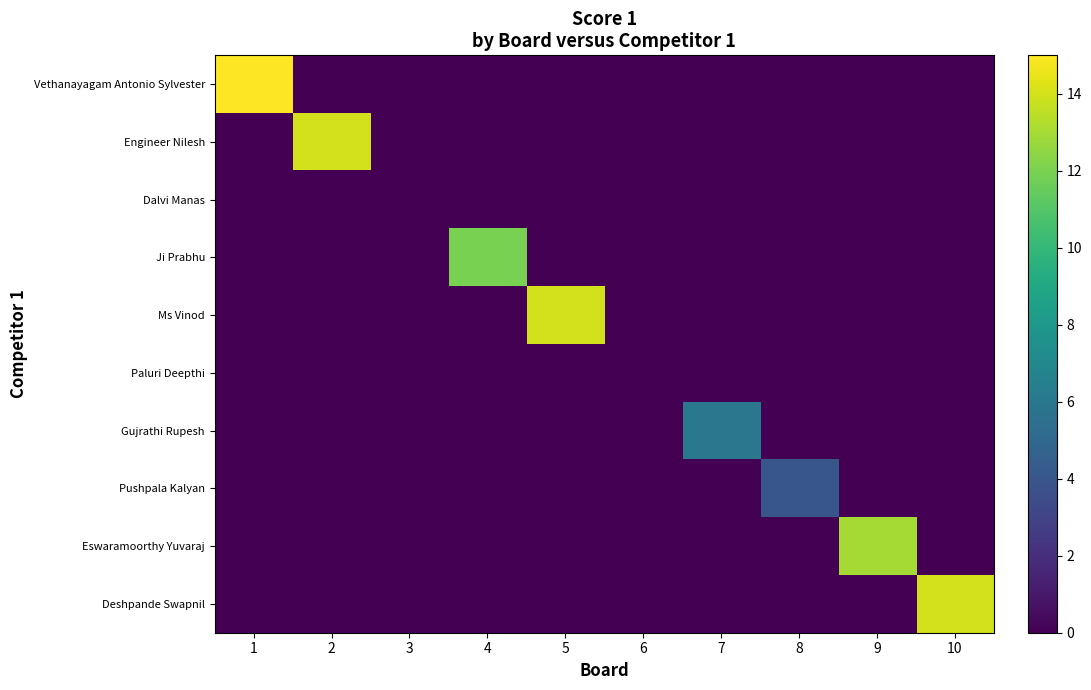

Count the number of data series in this chart.

10